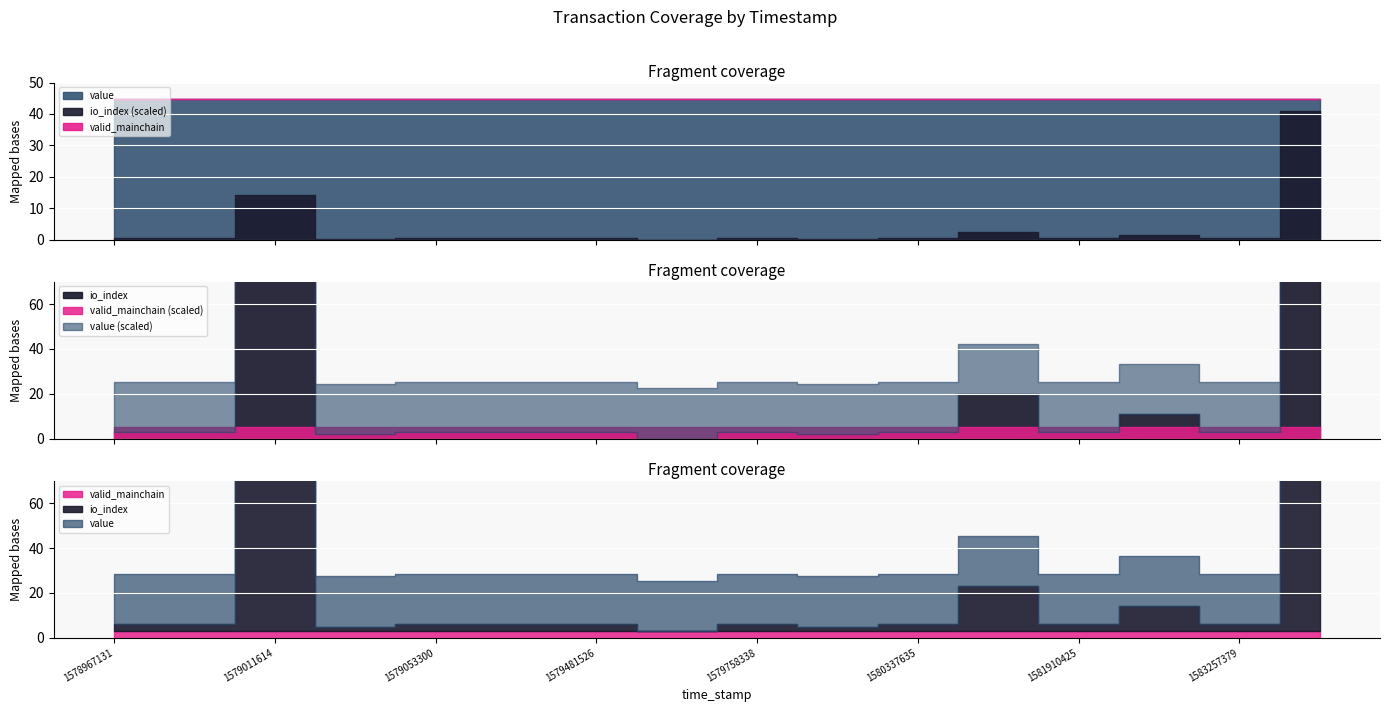

True or false: value and valid_mainchain cross at least once.

False